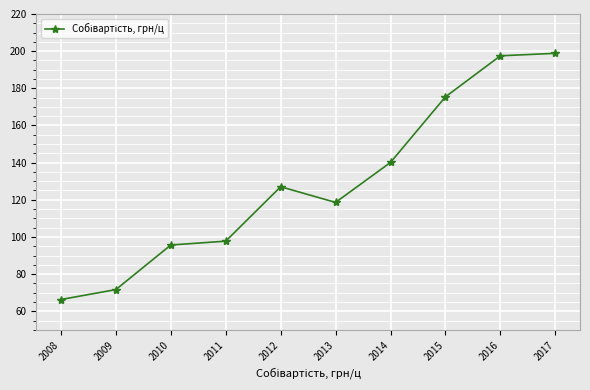

Which label corresponds to the smallest value in the chart?

2008